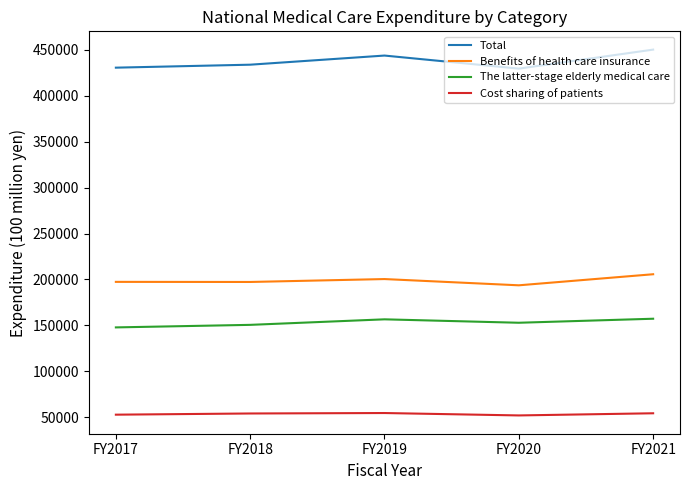

What is the greatest value displayed?

450359